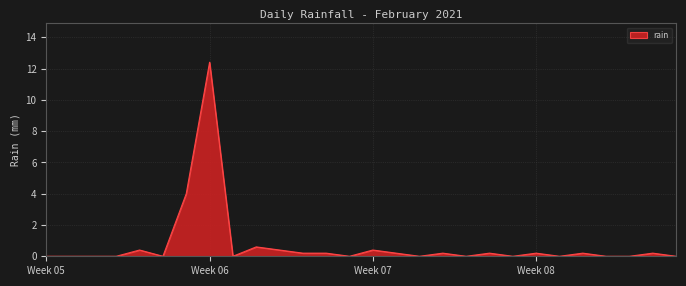

What is the difference between the maximum and minimum values?

12.4